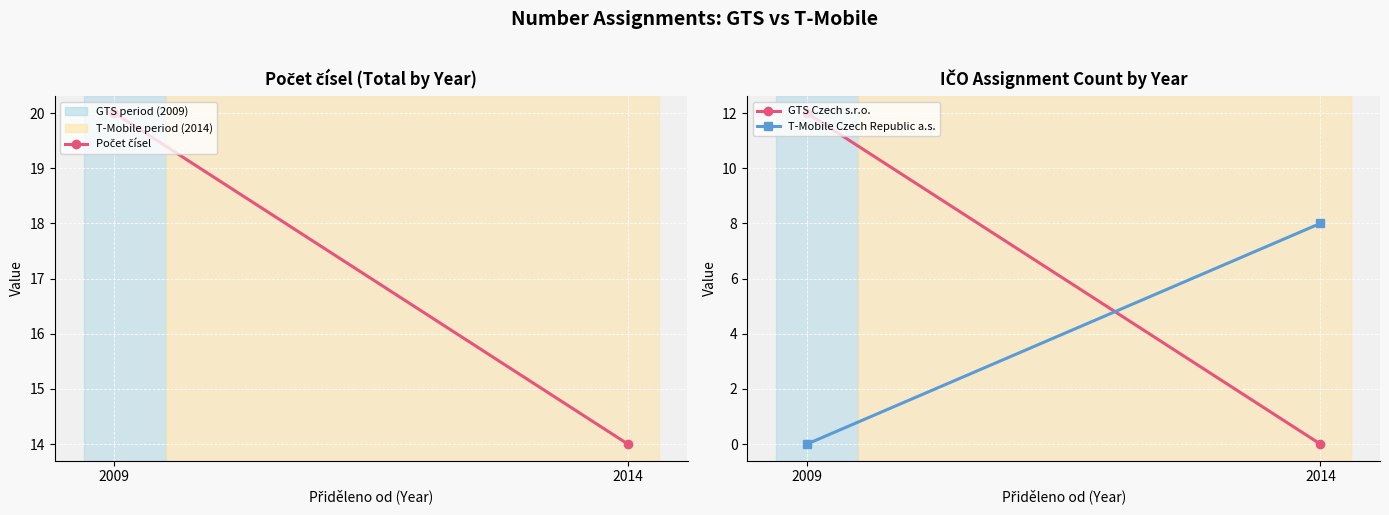

What are all the series names shown in the legend?

Počet čísel, GTS Czech s.r.o., T-Mobile Czech Republic a.s.